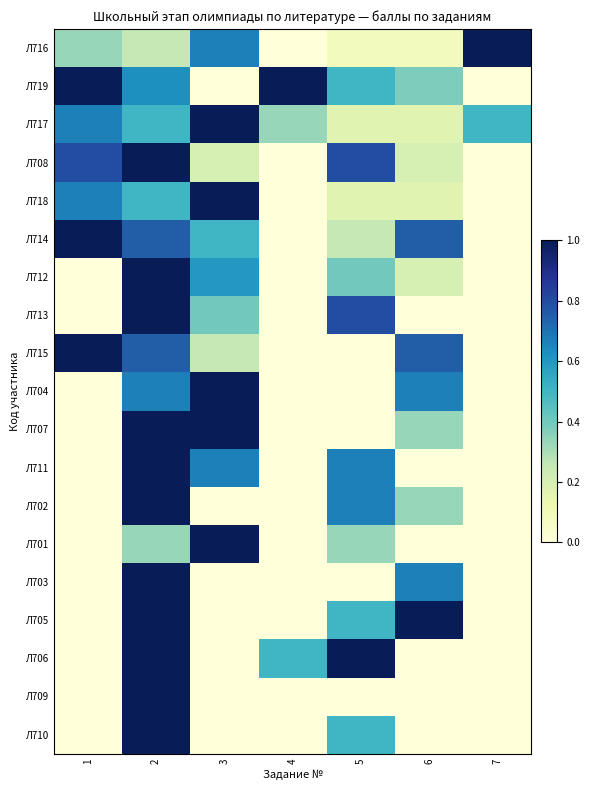

What is the total value across all series at 5?

6.8